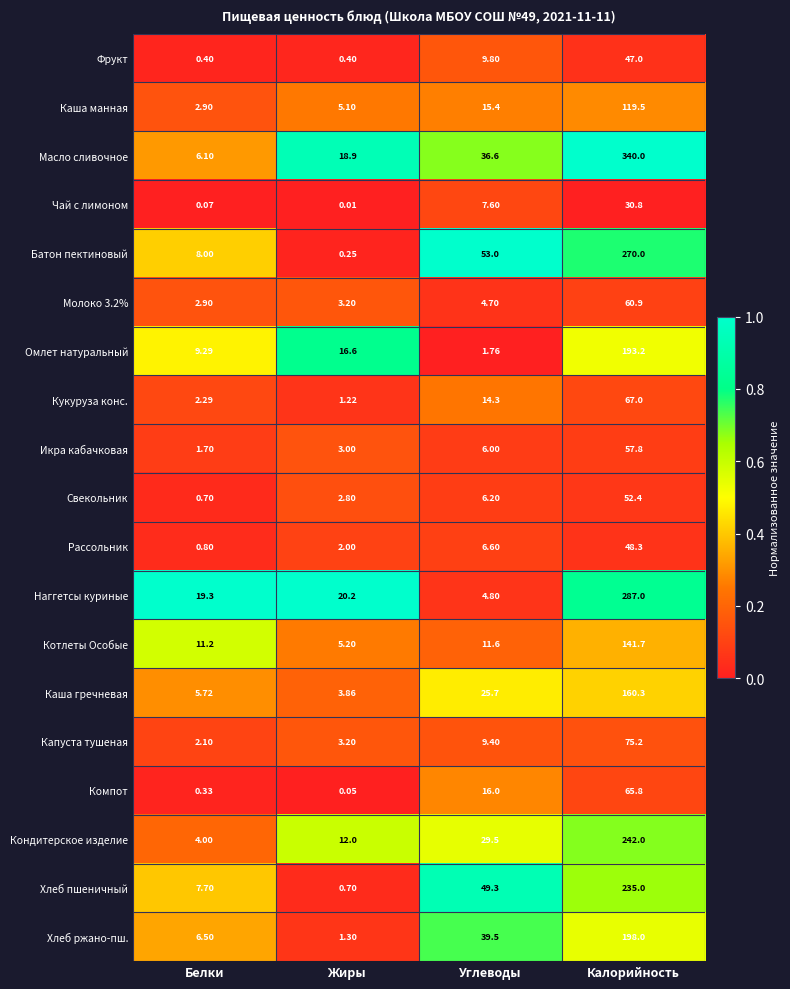

Count the number of data series in this chart.

19